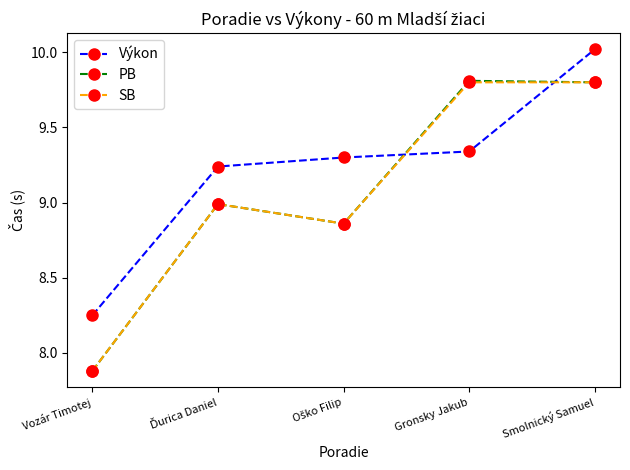

What are all the series names shown in the legend?

Výkon, PB, SB